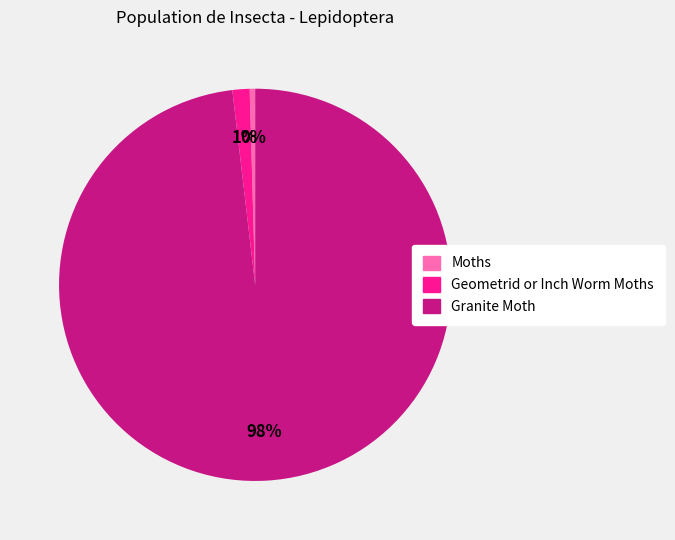

To the nearest percent, what is the difference between the Moths and Geometrid or Inch Worm Moths slice percentages?

1%